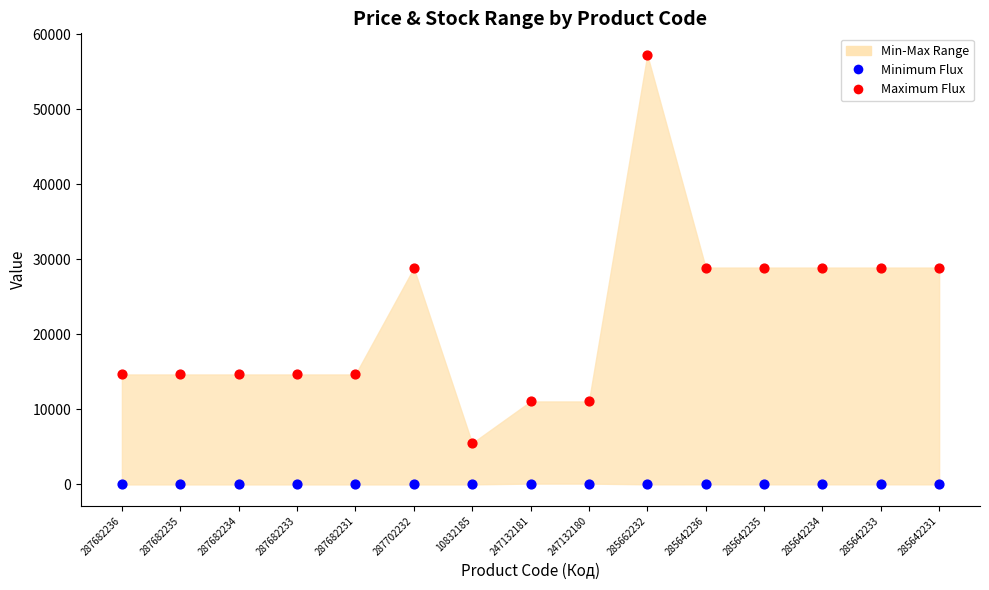

Which series has the largest Y range (max minus min)?

Maximum Flux